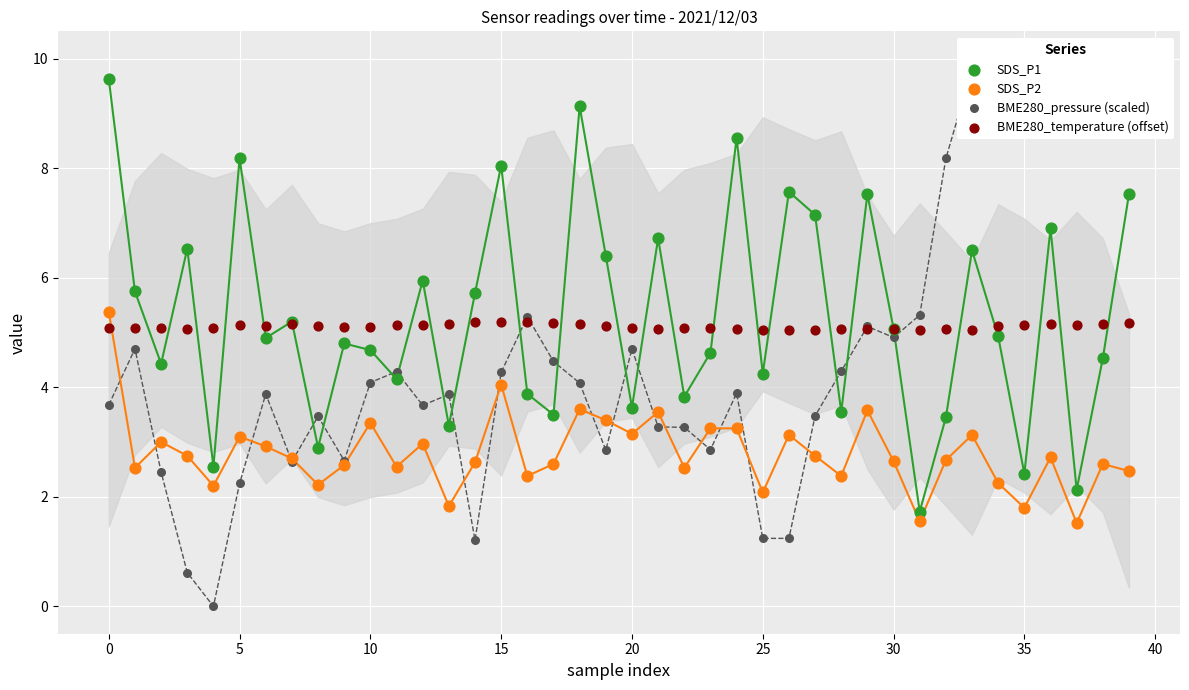

Which series reaches the maximum Y coordinate?

BME280_pressure (scaled)